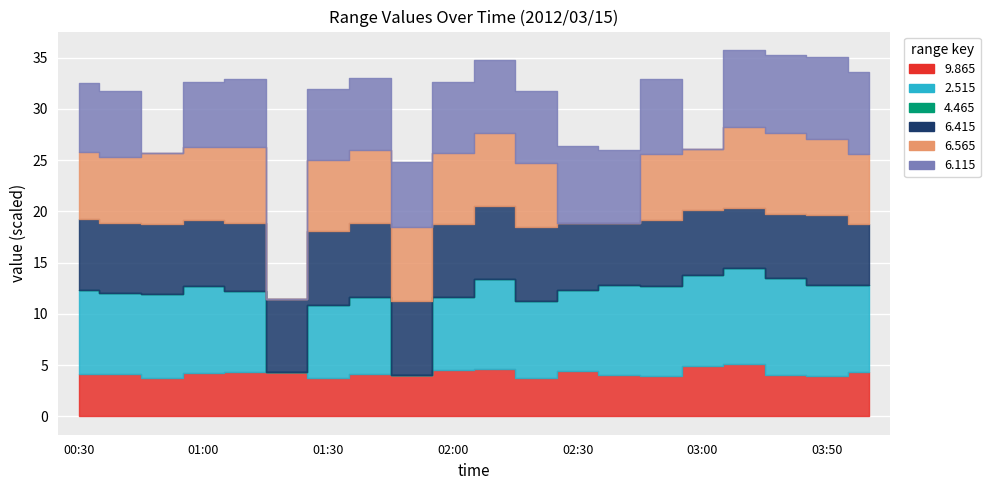

How many lines are shown in the chart?

6